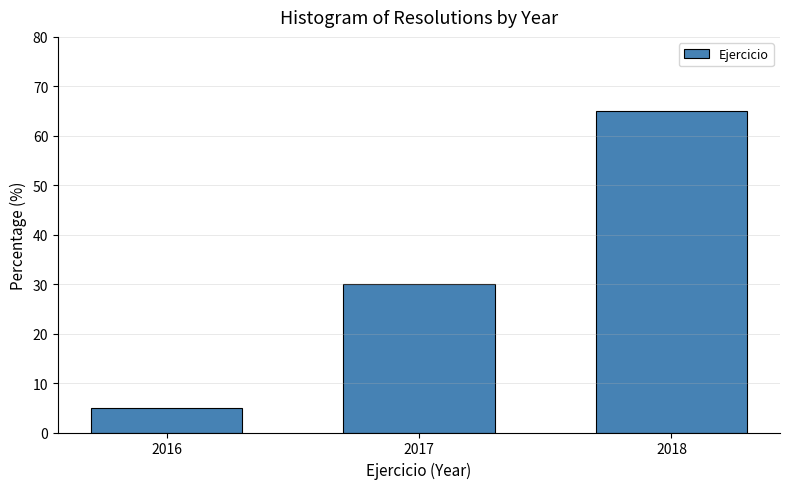

Reading right to left, extract all data points from this chart.

2018=65	2017=30	2016=5